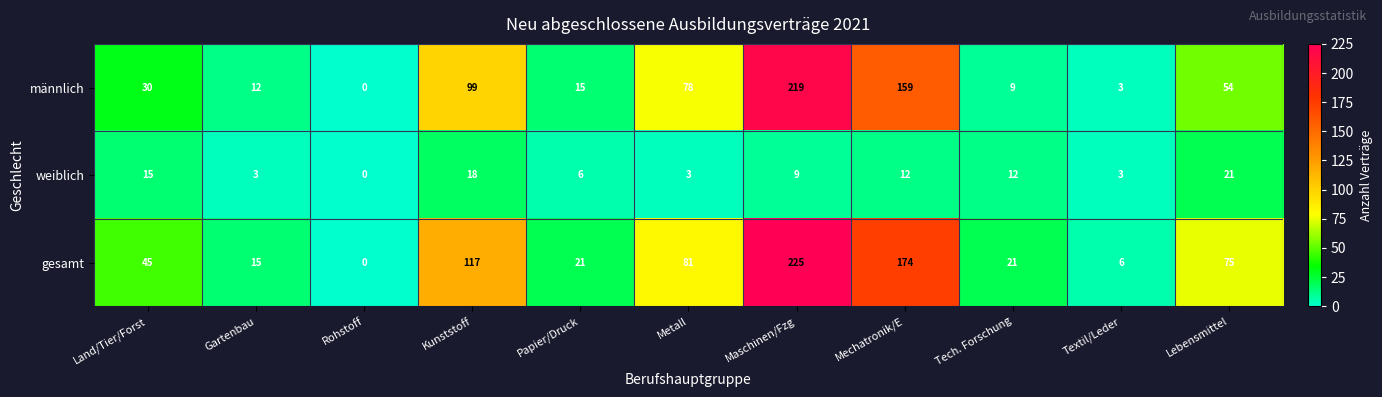

What is the spread (max minus min) of values at Metall?

78